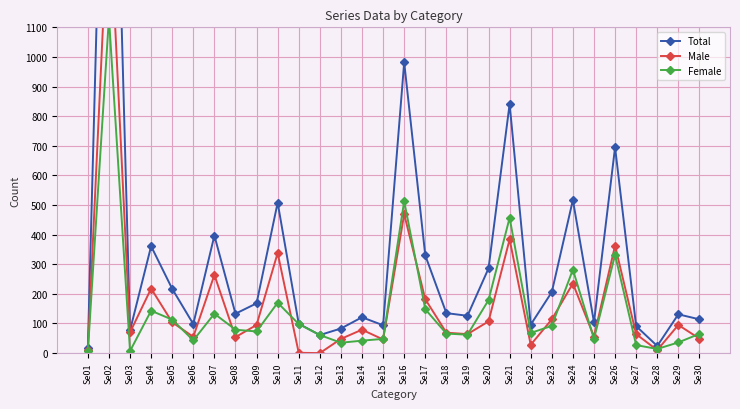

At how many categories does at least one series exceed 1117?

1